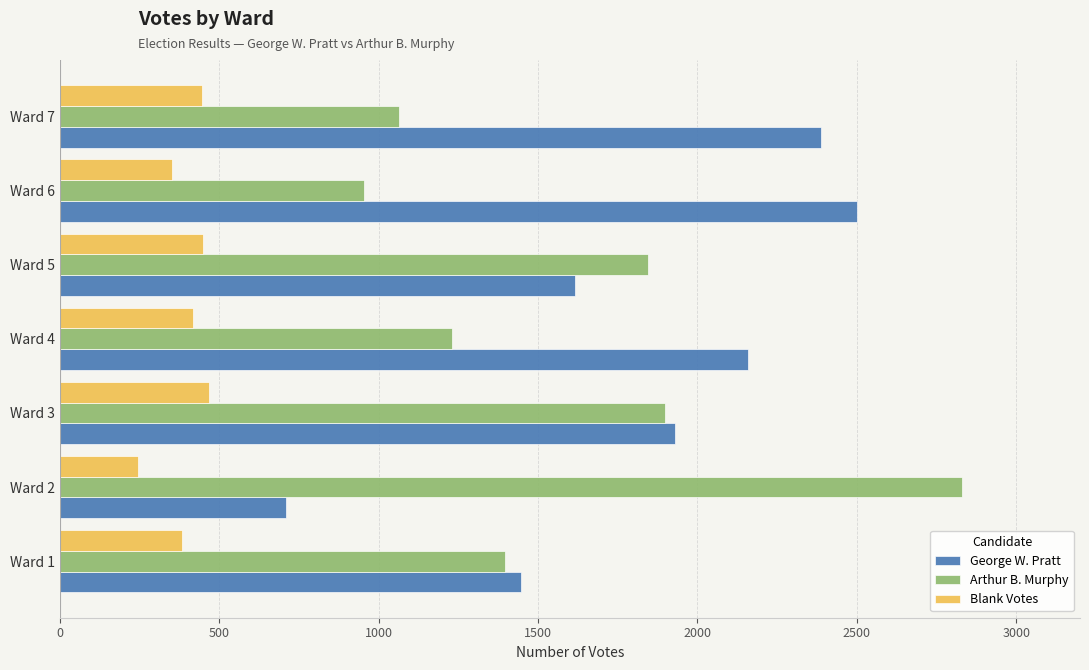

Which series has the largest total across all categories?

George W. Pratt